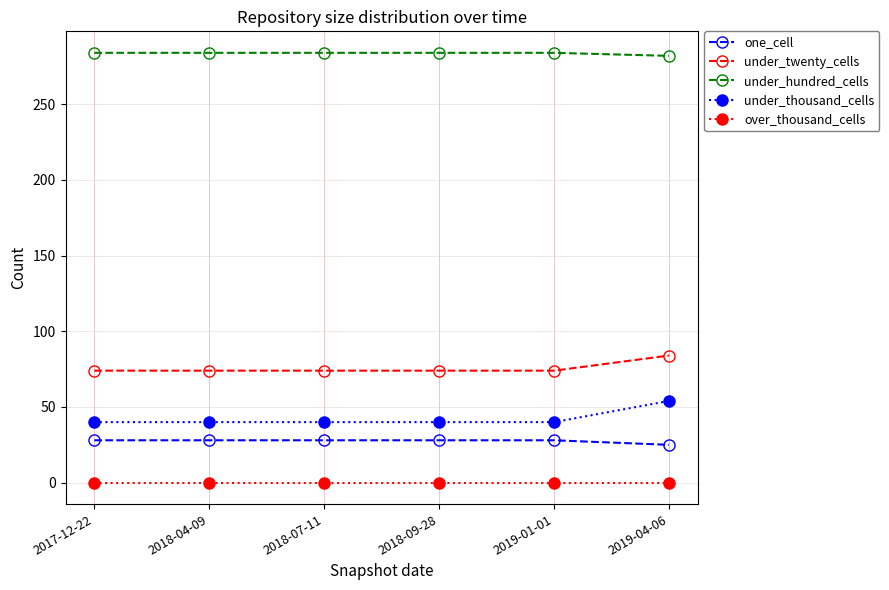

What is the total value across all series at 2017-12-22?

426